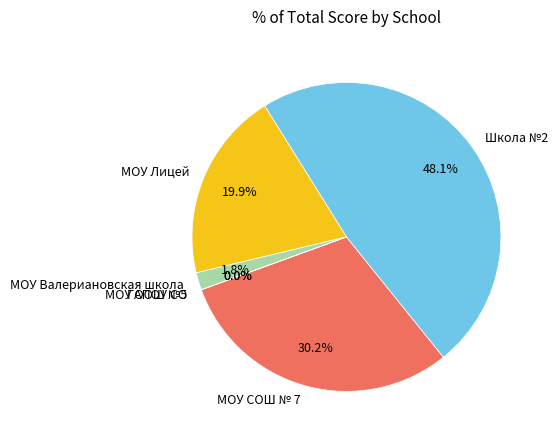

What percentage is the МОУ Валериановская школа slice, to the nearest percent?

2%